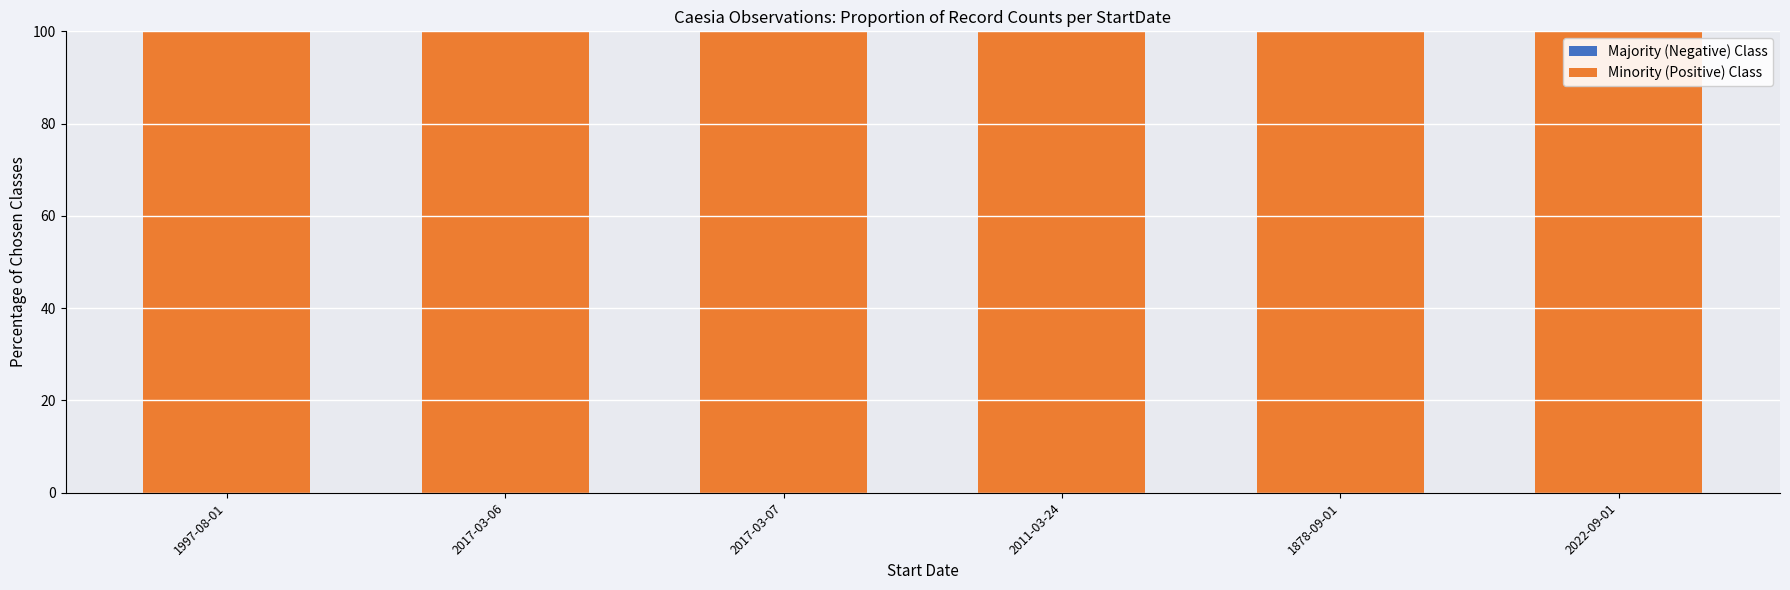

What is the total value across all series at 1997-08-01?

100.0